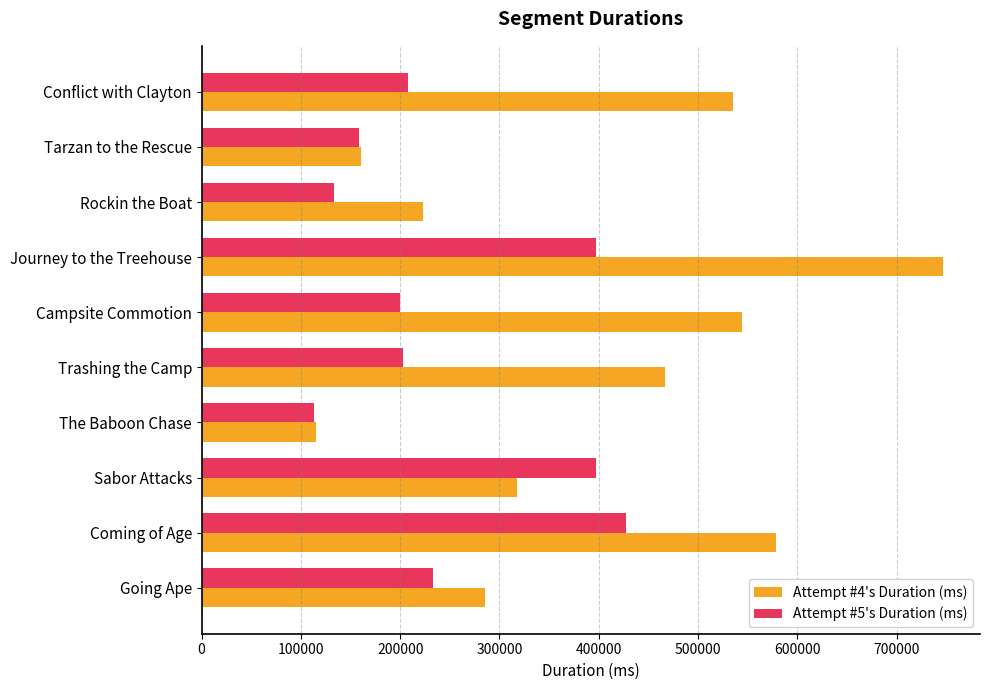

Which series has the widest spread of values?

Attempt #4's Duration (ms)